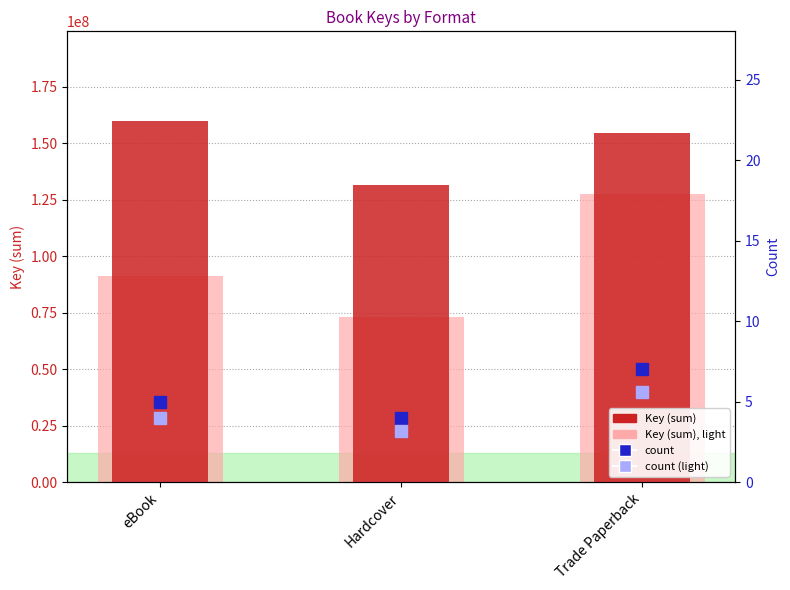

At eBook, list the series in order from smallest to largest.

count (light), count, count (scaled), Key (sum)